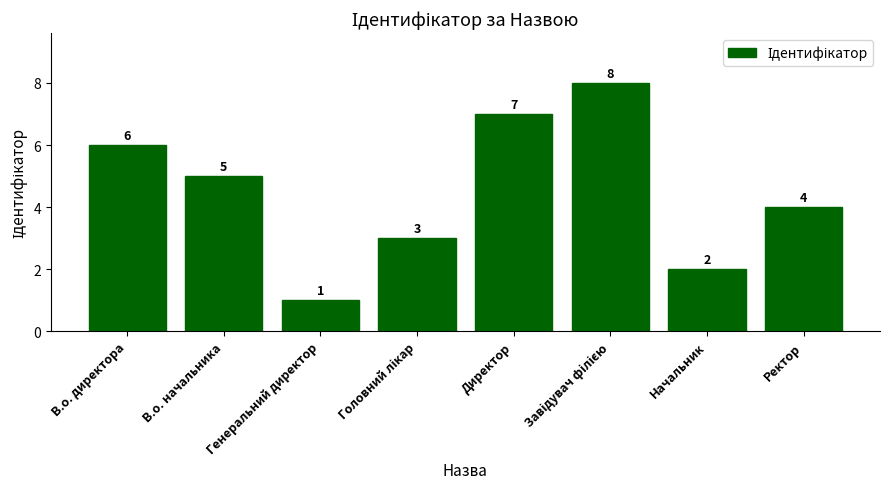

What is the difference between the maximum and minimum values?

7